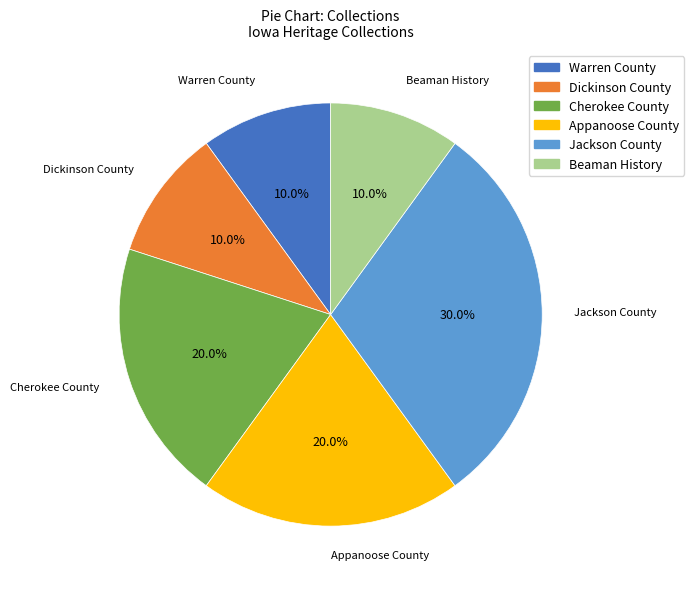

To the nearest percent, what percentage of the pie is Beaman History?

10%